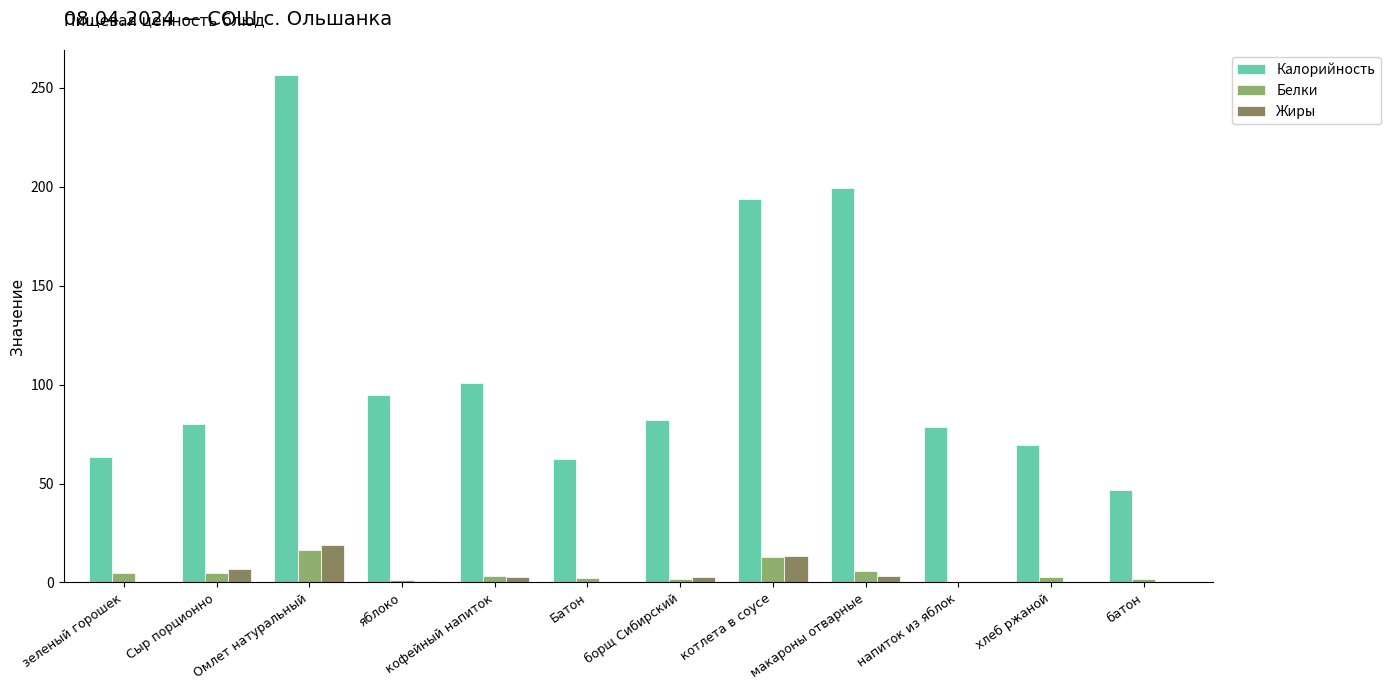

Is the value of Калорийность at Сыр порционно greater than the value of Жиры at Батон?

Yes